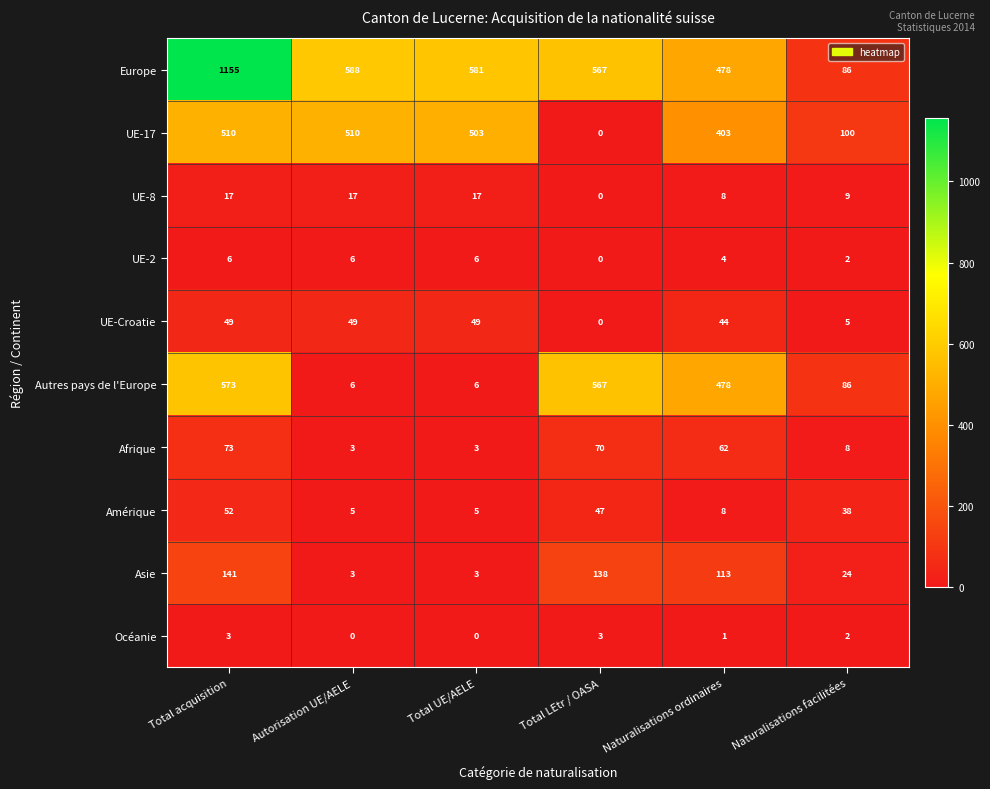

What is the sum of the Amérique values at Total UE/AELE and Total LEtr / OASA?

52